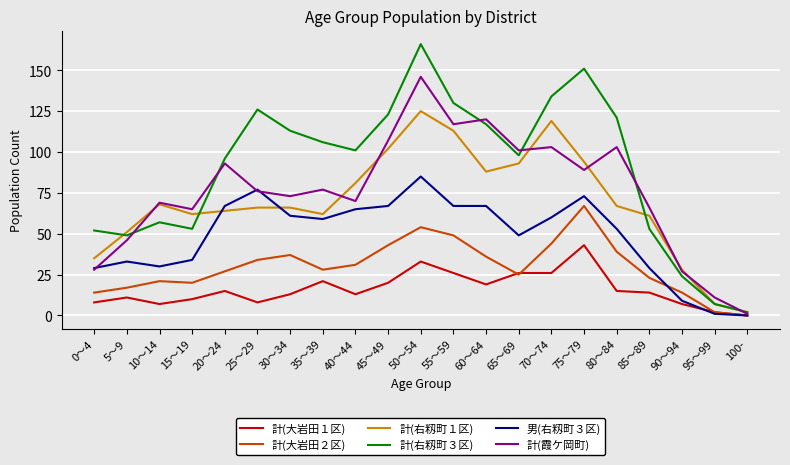

What is the spread (max minus min) of values at 65～69?

76